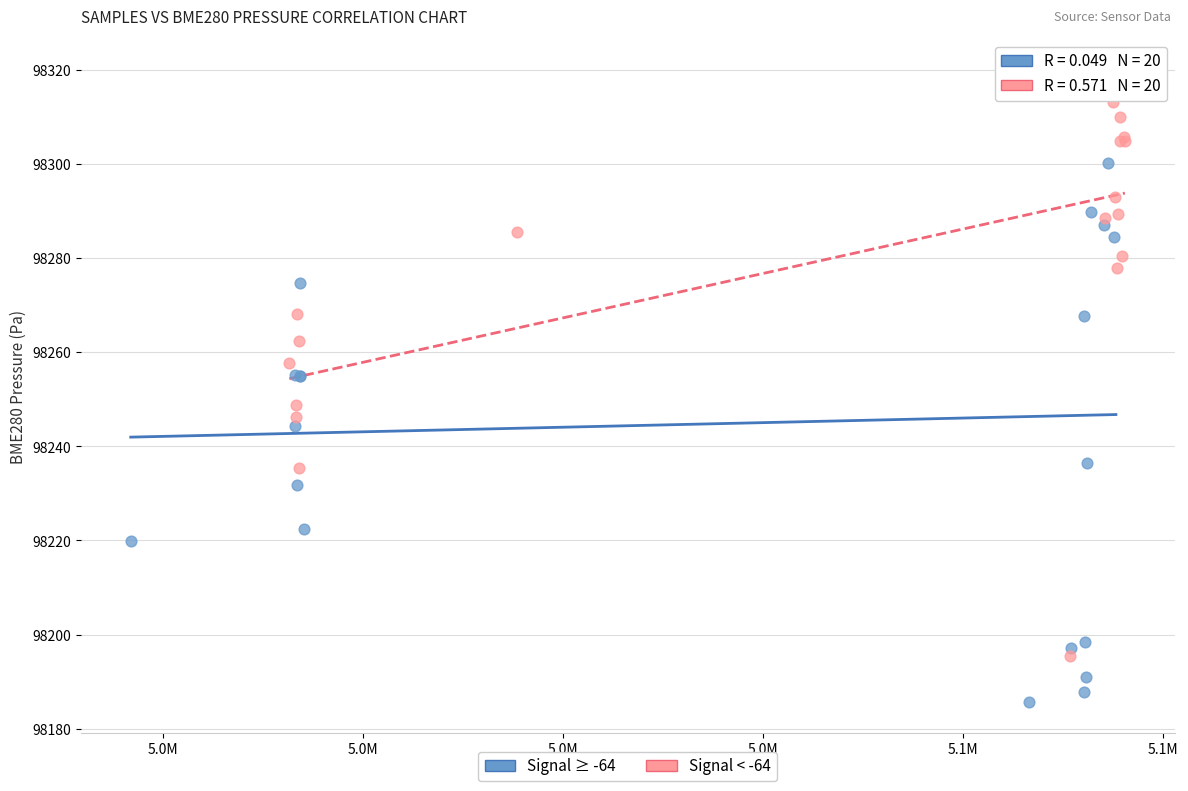

Which series reaches the minimum Y coordinate?

Signal ≥ -64